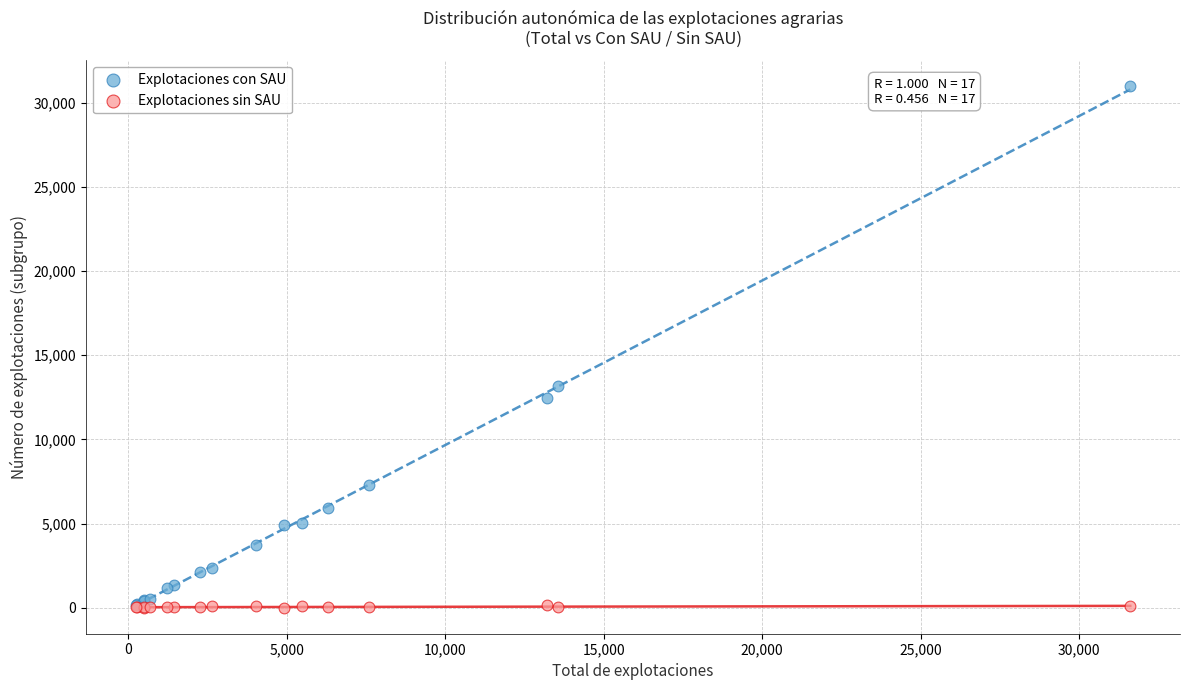

Across all series, what Y value is closest to 15490?

13148